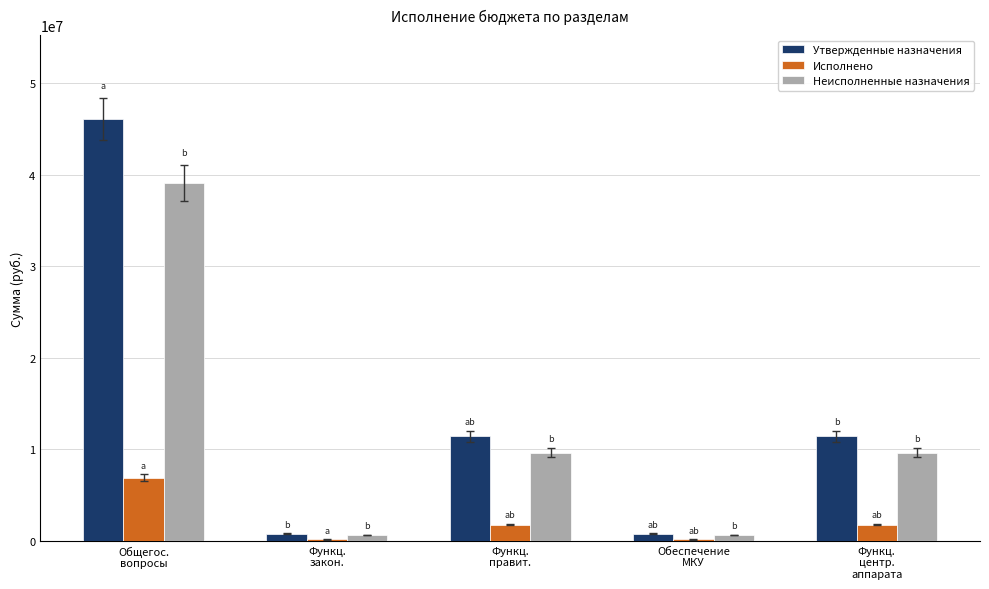

What is the sum of all Утвержденные назначения values?

70427950.8